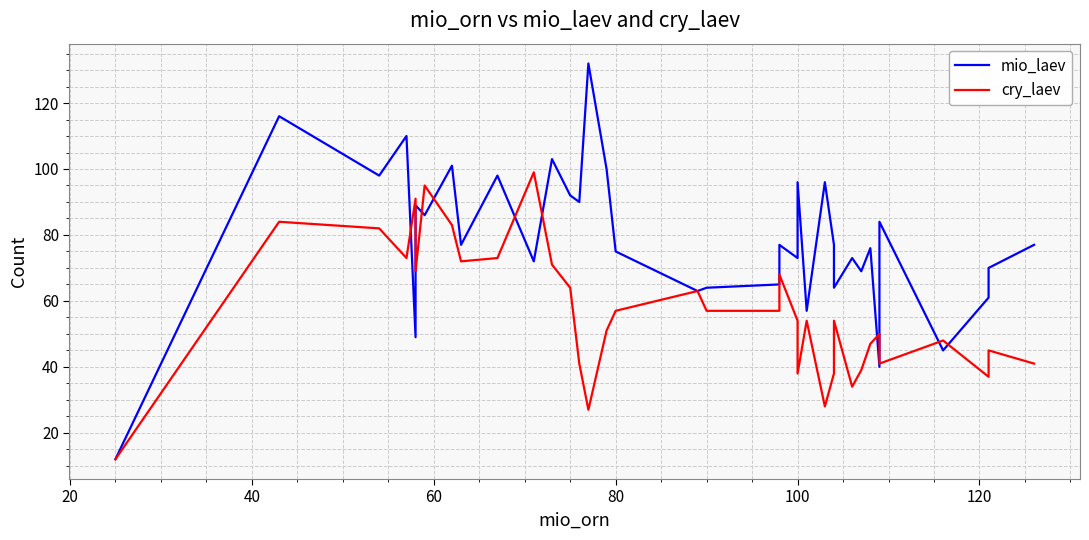

At how many categories does at least one series exceed 102?

4